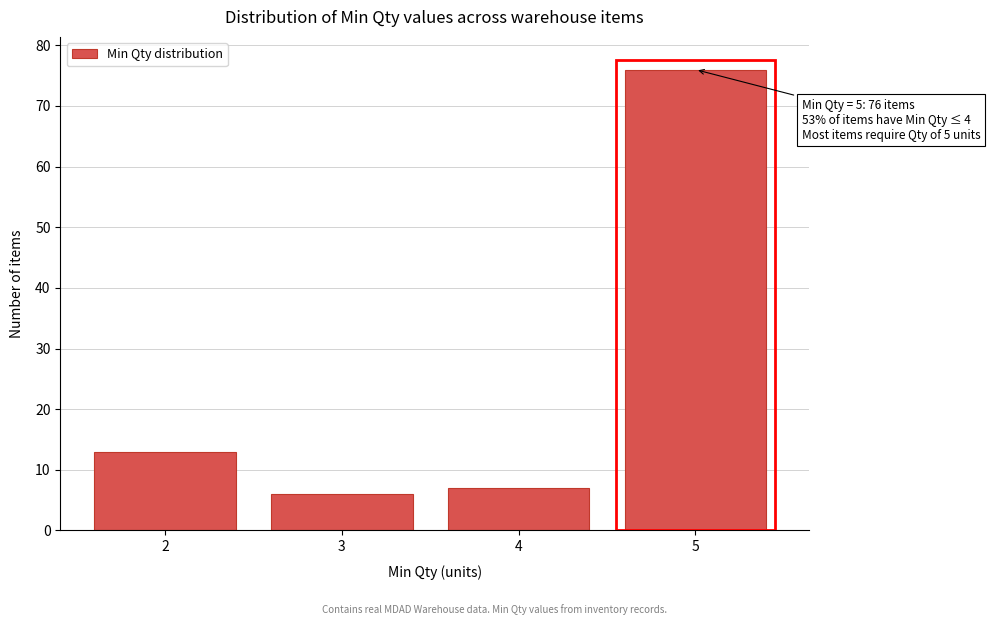

Reading left to right, list all the values displayed in this chart.

2=13	3=6	4=7	5=76